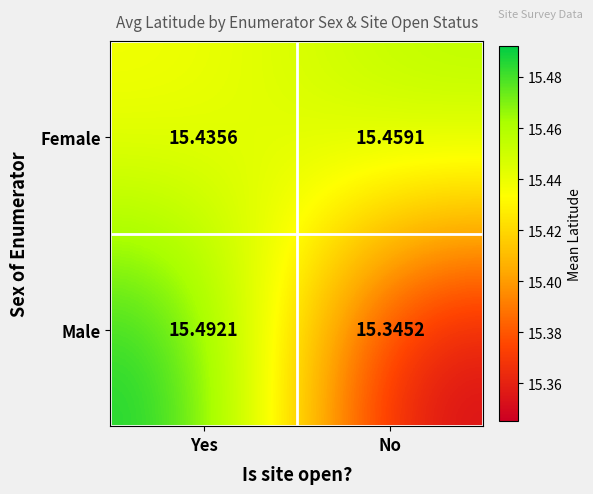

Where is Female nearest to the value 15?

Yes